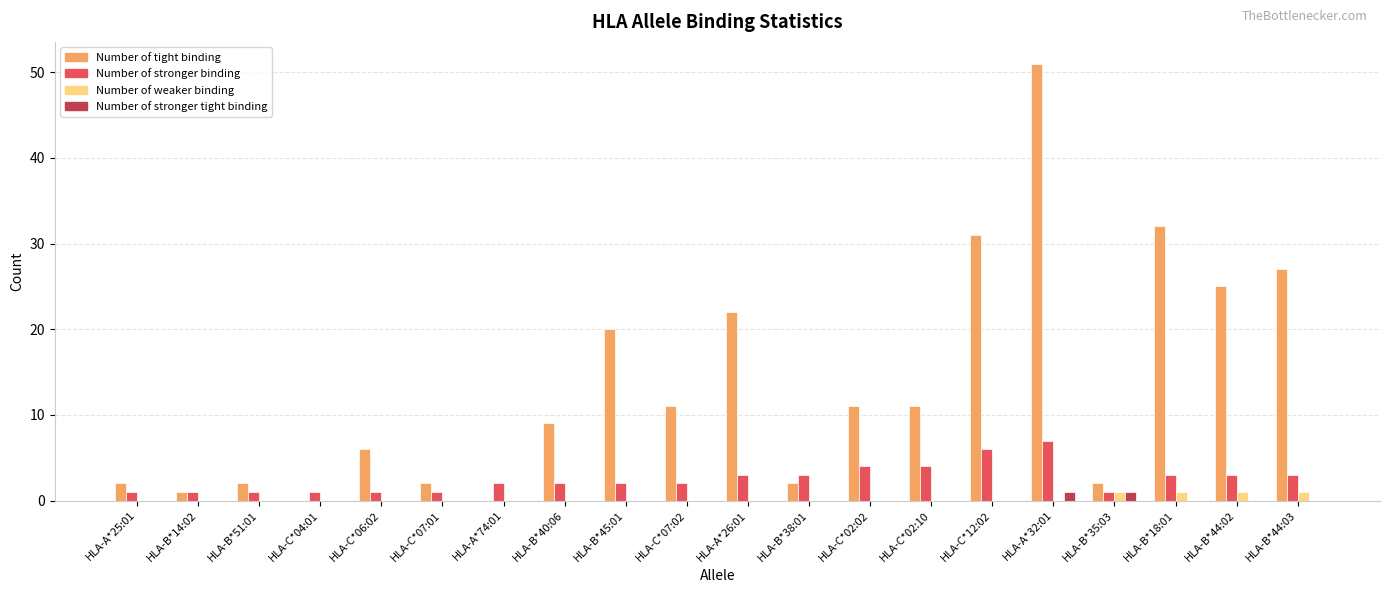

What is the difference between the Number of tight binding values at HLA-A*25:01 and HLA-B*45:01?

18